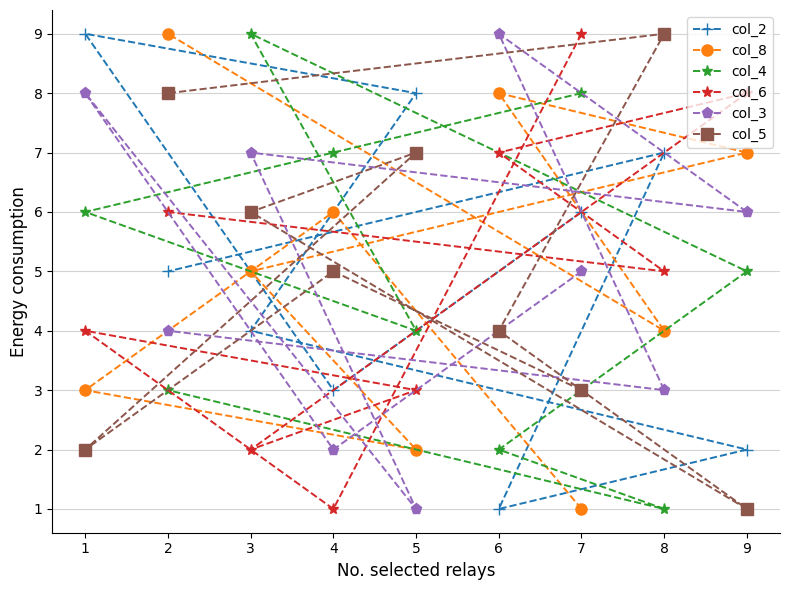

At which category is the sum across all series the highest?

2